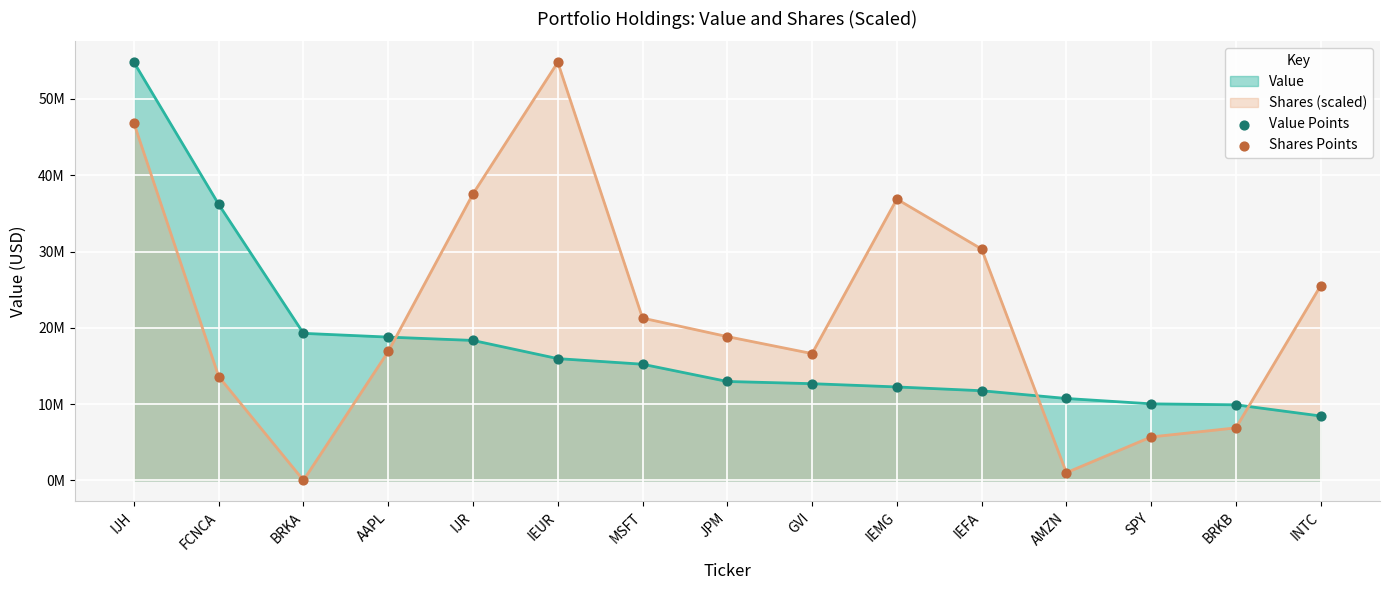

Which series has the widest spread of Y values?

Shares Points